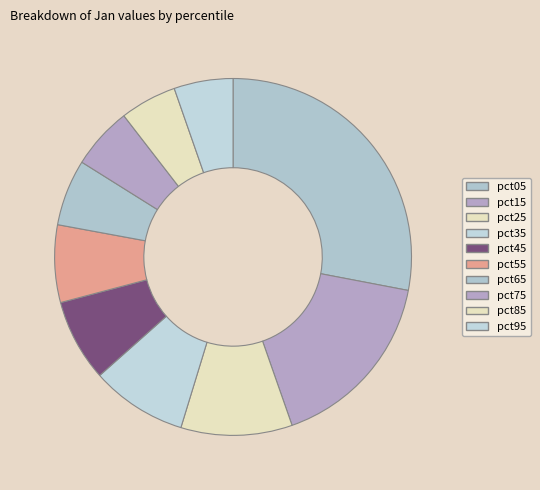

How many segments does this pie chart have?

10